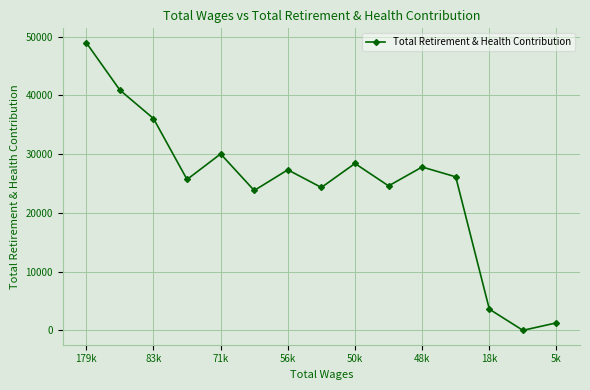

What is the average value?

24585